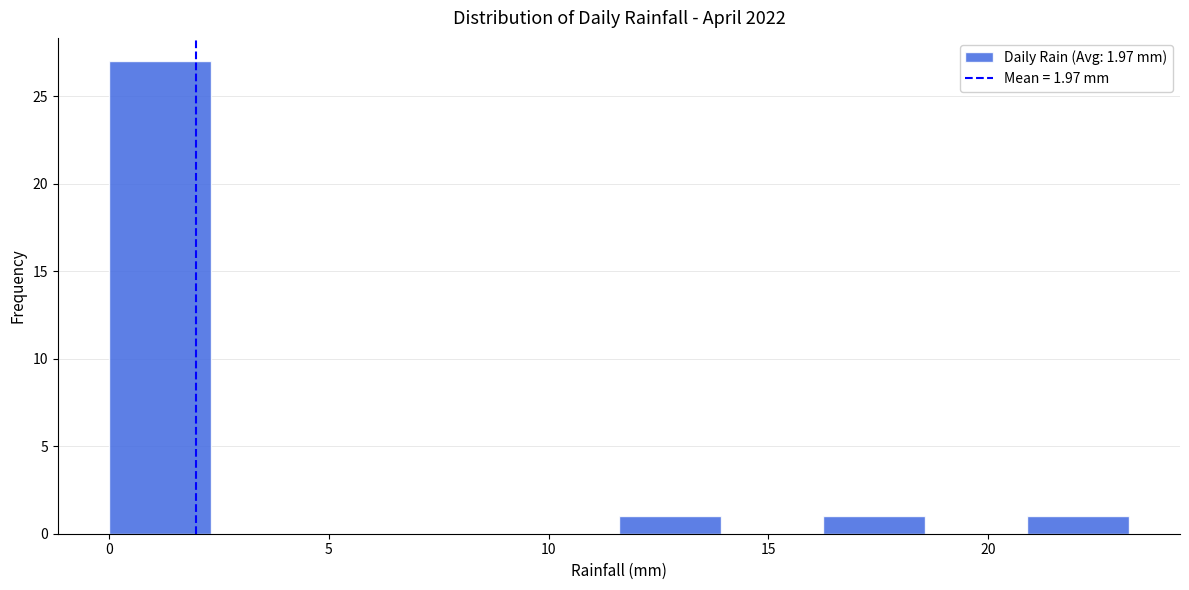

Reading left to right, transcribe this chart: for each bar, give the range it covers on the x-axis and its height. Neither the bar edges nor the heights are printed on the chart, so give them approximately, as read against the axes.

0.0 to 2.5: 27
2.5 to 4.5: 0
4.5 to 7.0: 0
7.0 to 9.5: 0
9.5 to 11.5: 0
11.5 to 14.0: 1
14.0 to 16.0: 0
16.0 to 18.5: 1
18.5 to 21.0: 0
21.0 to 23.0: 1